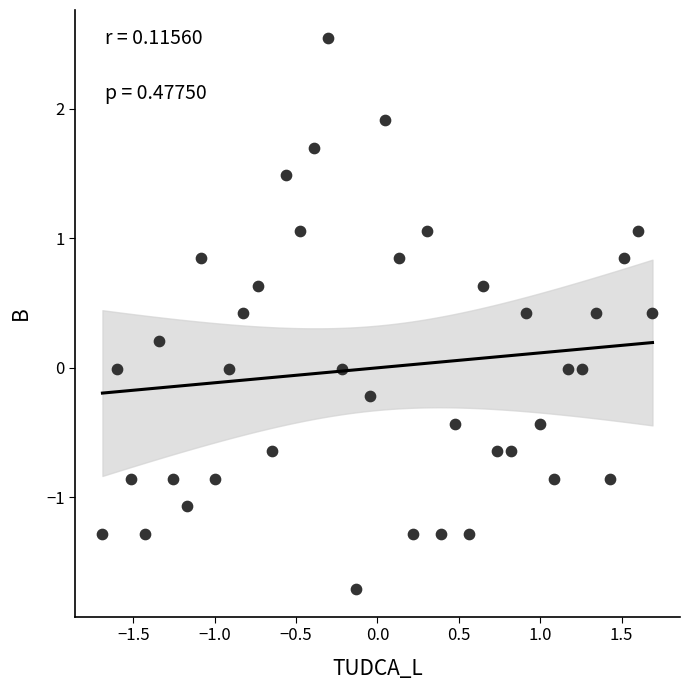

What is the range of Y values (max minus min)?

4.3